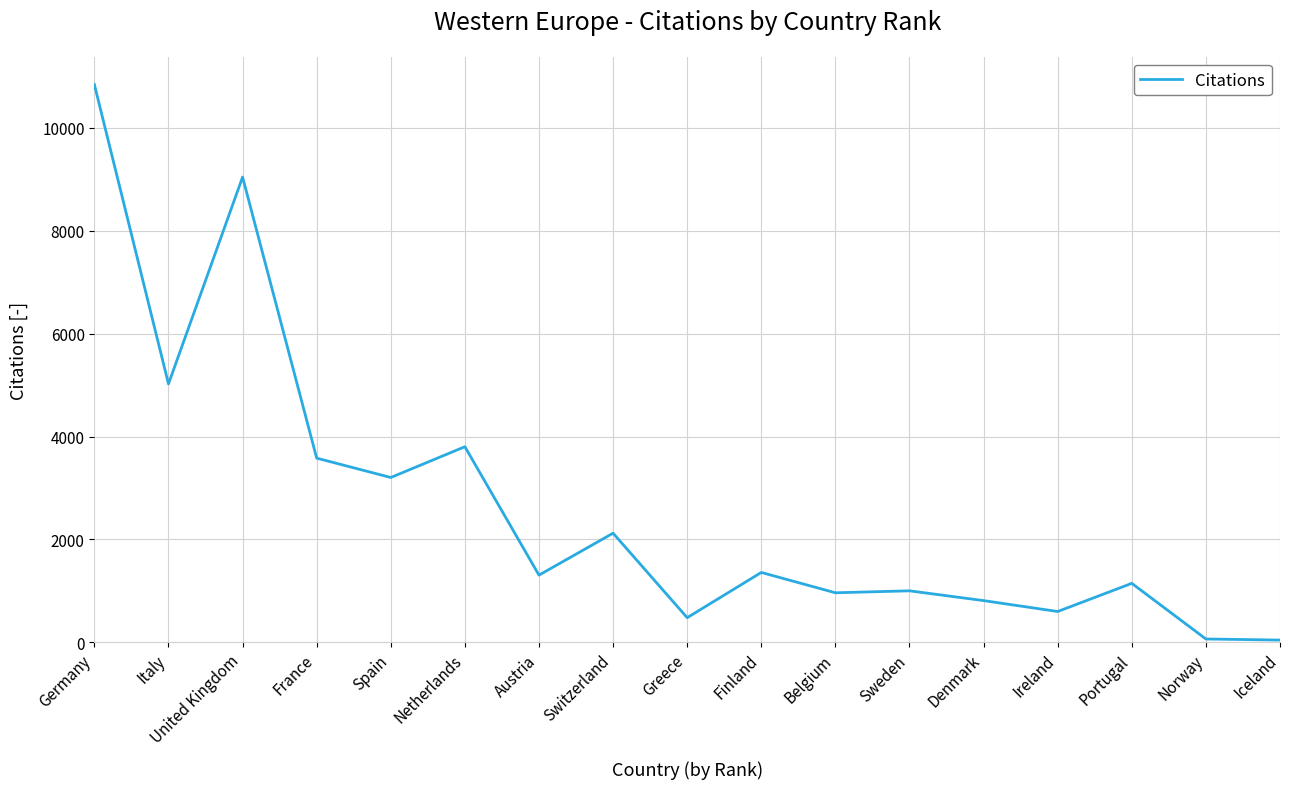

Read the value at Germany.

10839